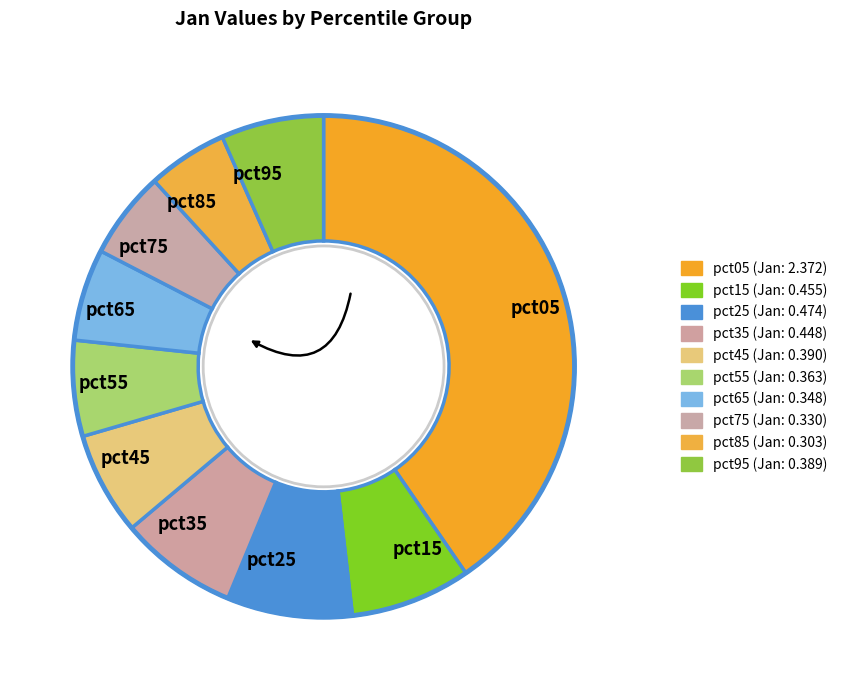

Which category has the biggest portion of the pie?

pct05